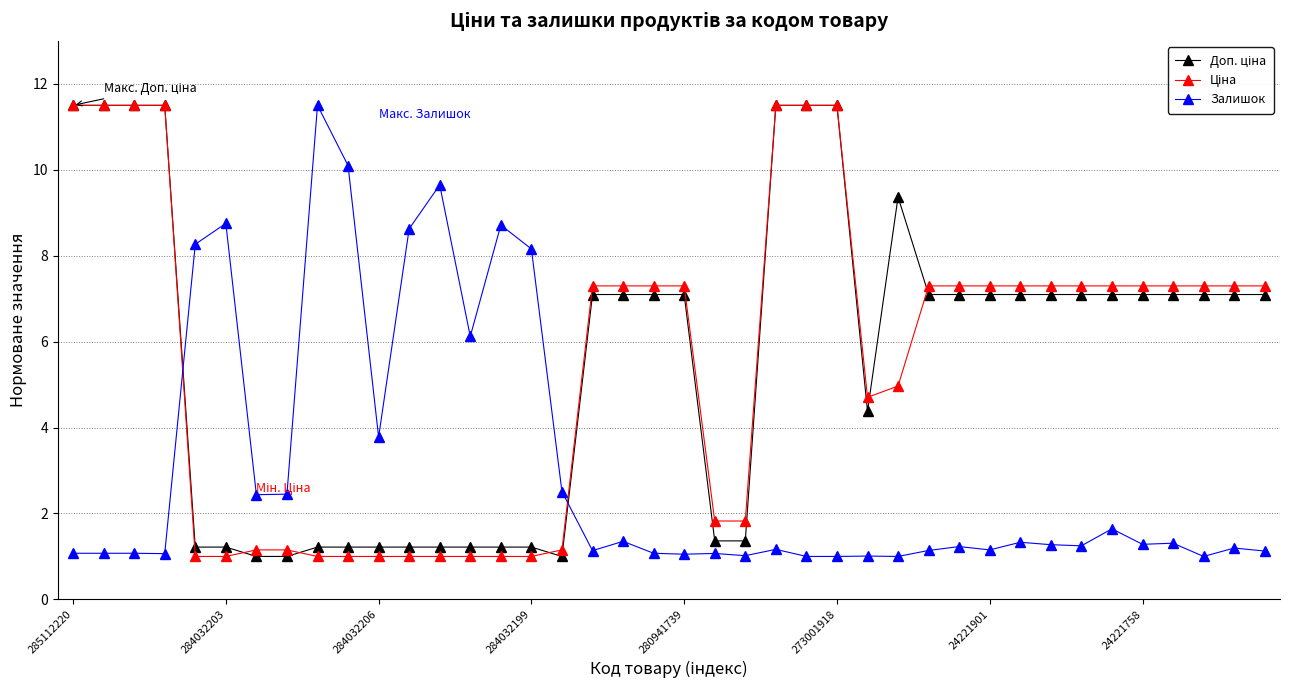

What is the value of the Залишок point at the 21st from the left?

1.1